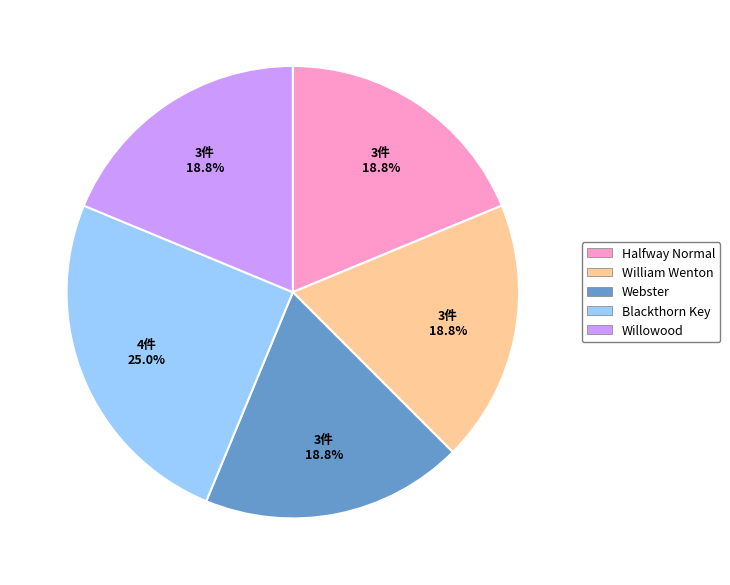

Is it true that Halfway Normal is 12% of the pie?

False